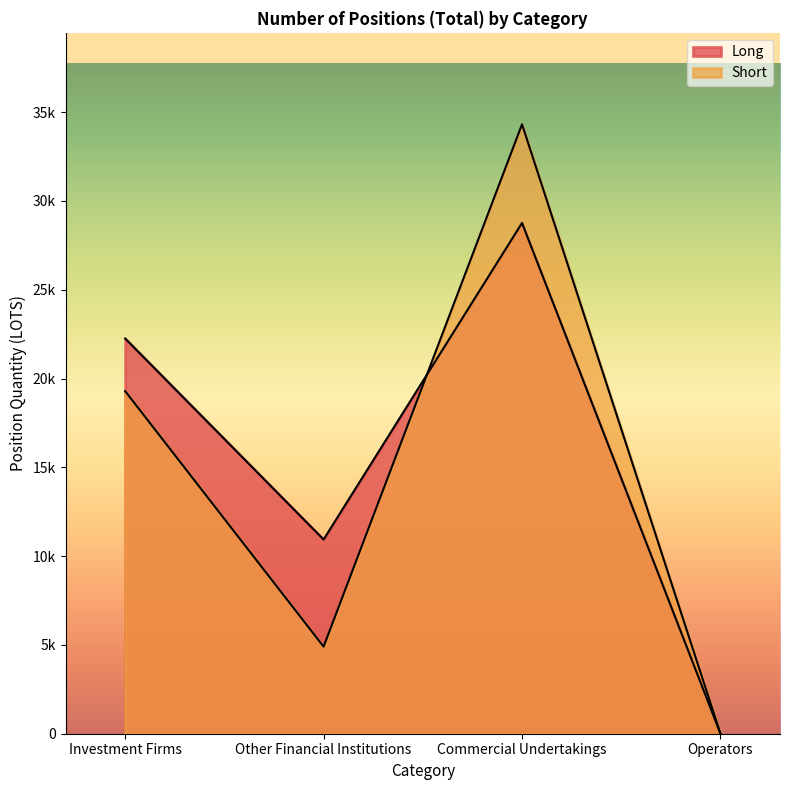

Reading left to right, transcribe all the data shown in this chart.

Long: 22255.2	10935.3	28762.2	0.0
Short: 19292.2	4904.0	34319.8	0.0